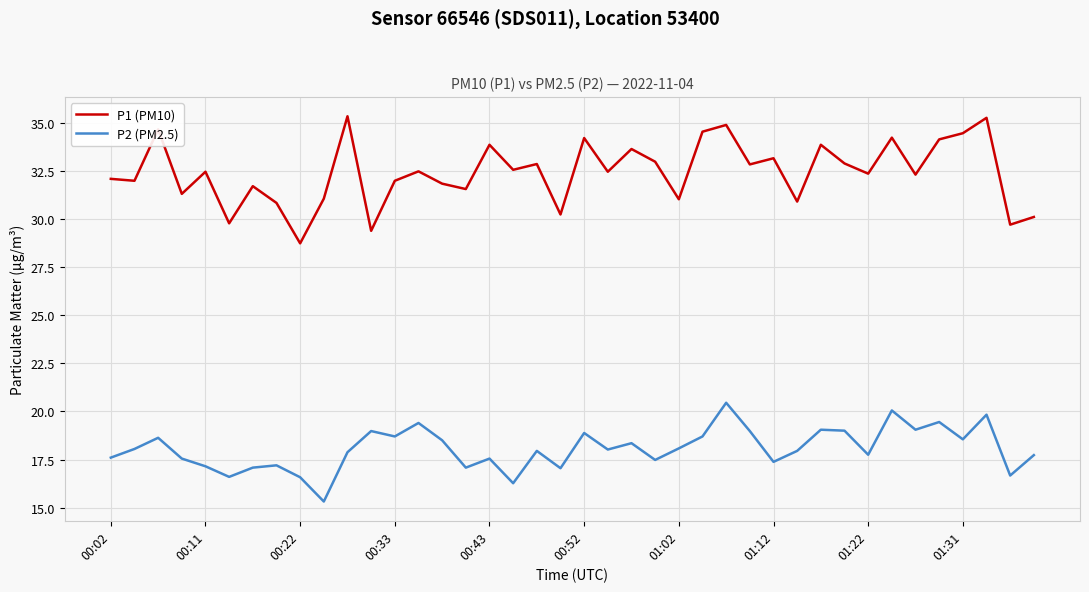

Rank the series by their average value, from highest to lowest.

P1 (PM10), P2 (PM2.5)